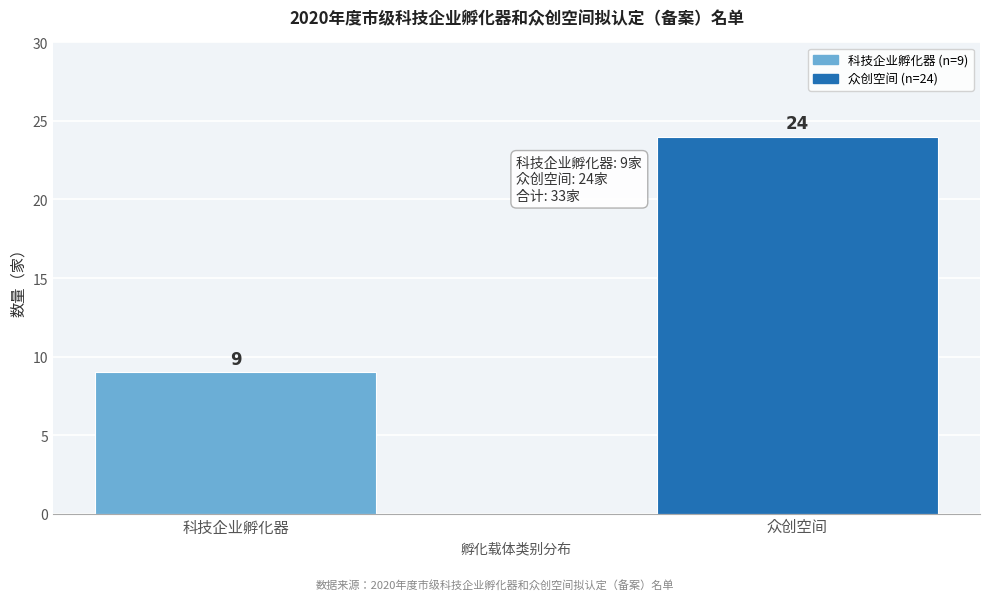

Reading left to right, extract all data points from this chart.

9	24